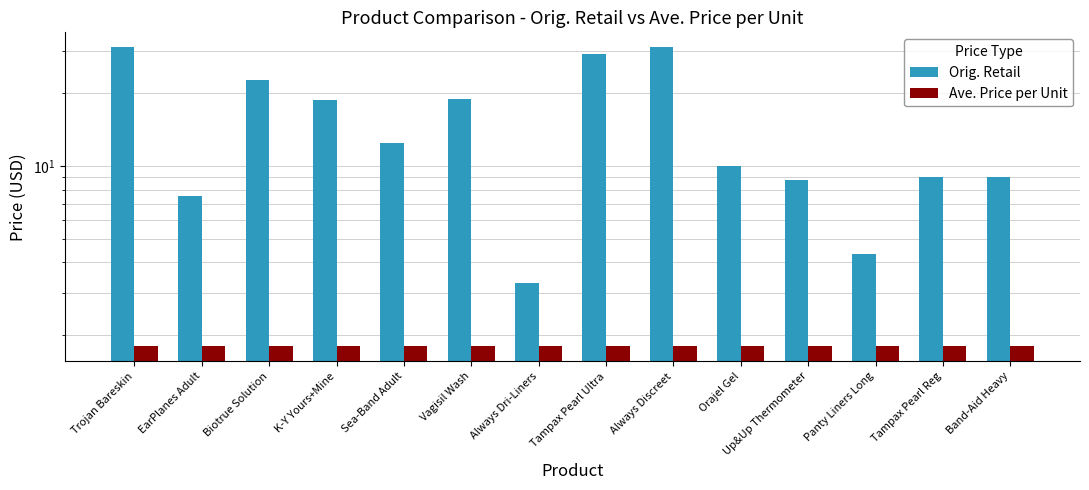

What is the sum of the Orig. Retail values at EarPlanes Adult and Always Discreet?

38.5